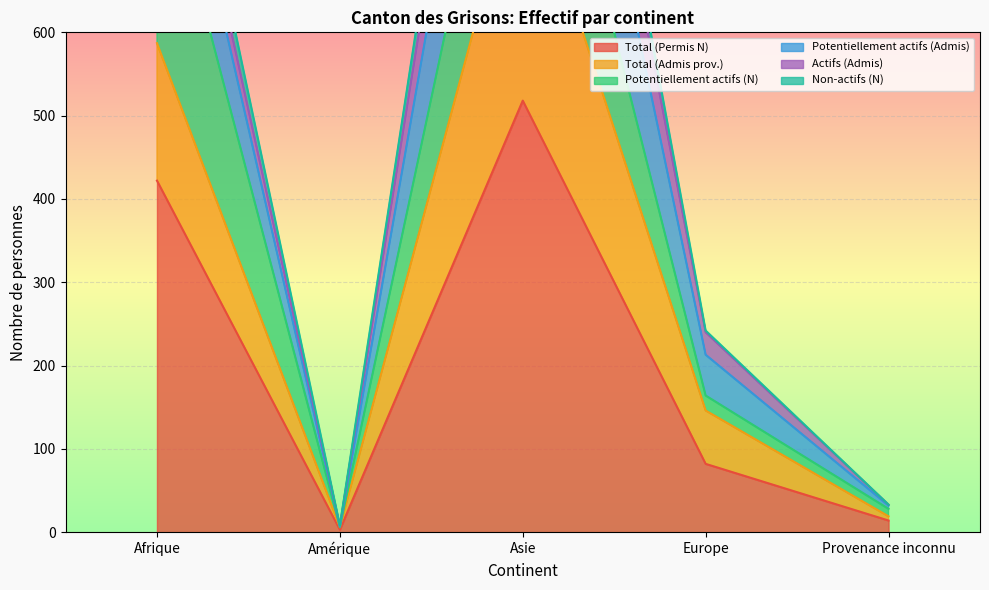

Which has a higher value, Afrique or Amérique?

Afrique